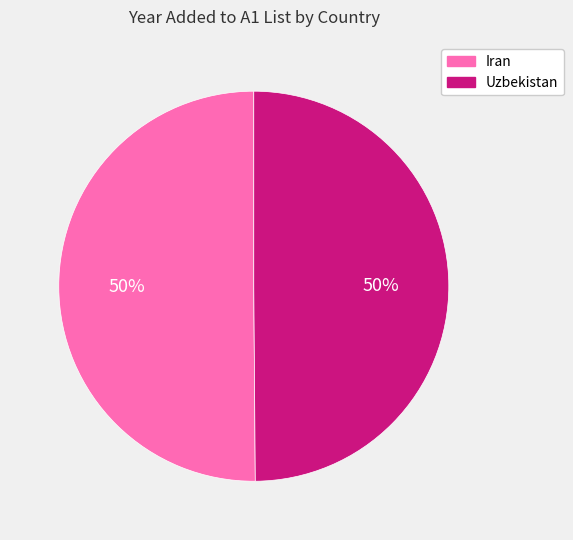

Combined, do Iran and Uzbekistan account for over 50%?

Yes